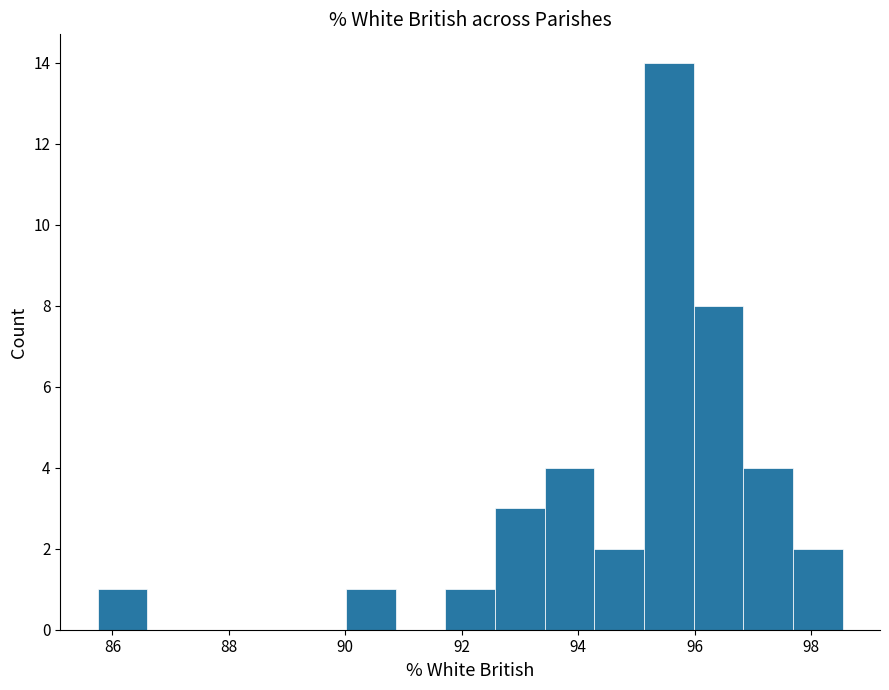

How tall is the bar that spans 92.6 to 93.4 on the x-axis? Neither the bar edges nor the heights are printed on the chart, so give them approximately, as read against the axes.

3